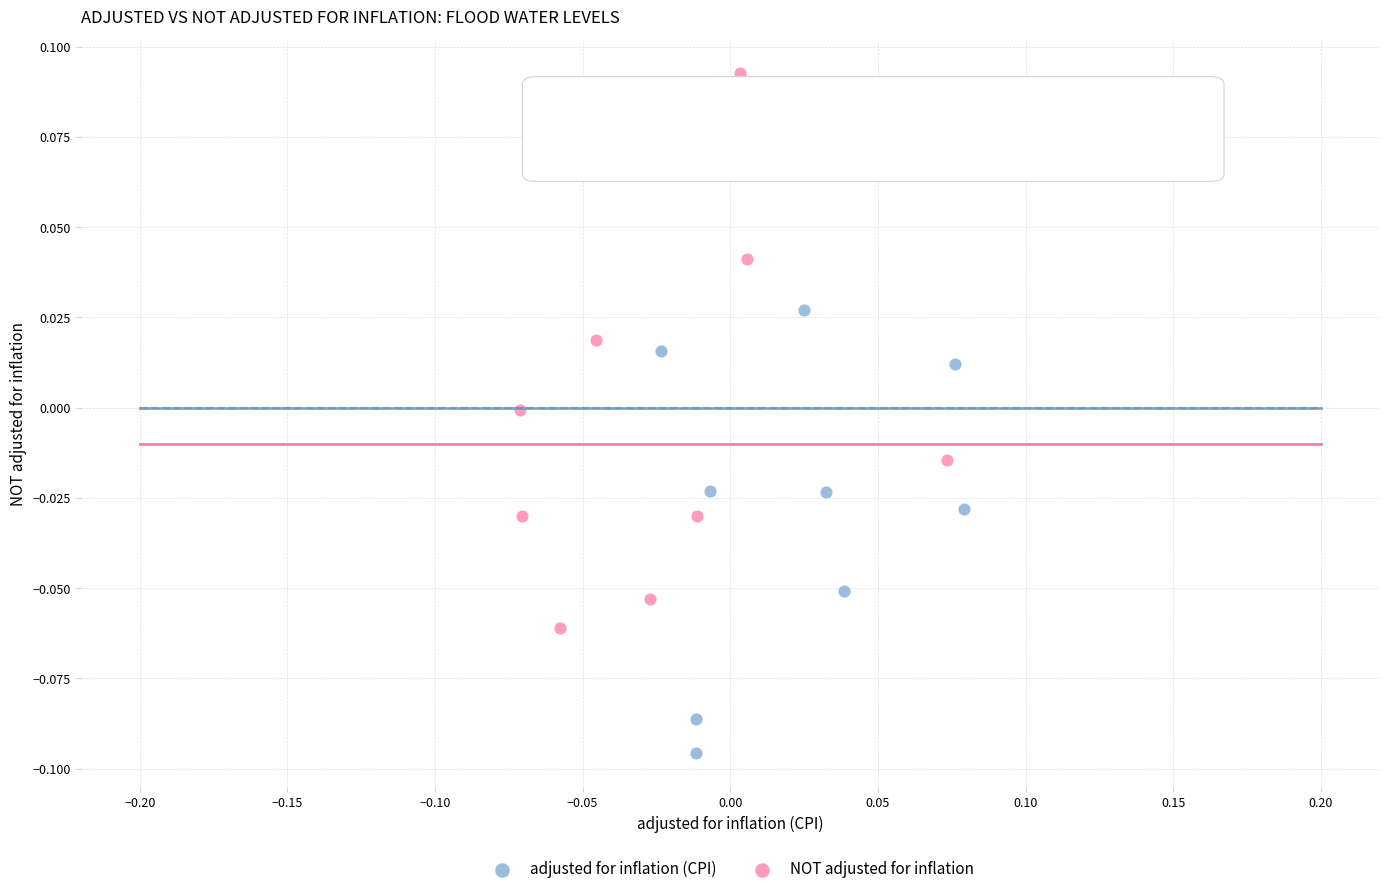

Which series has the largest Y range (max minus min)?

NOT adjusted for inflation